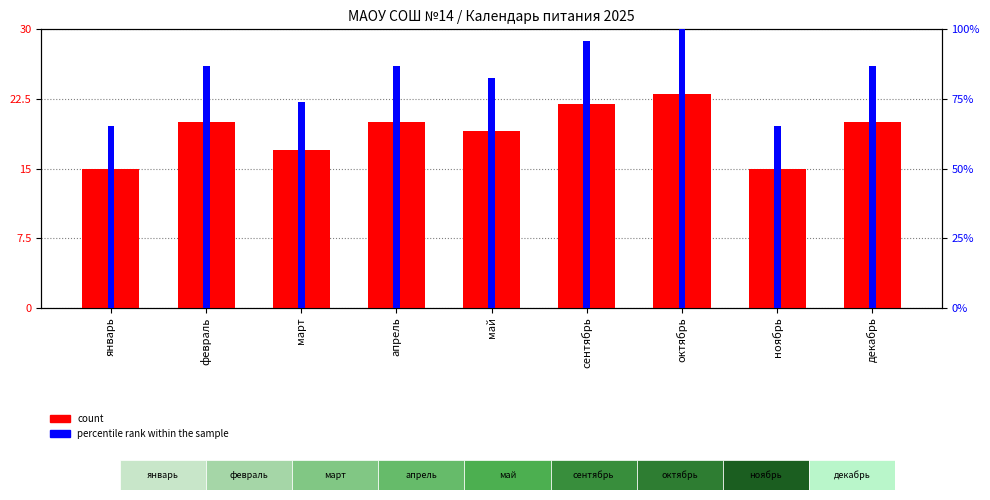

What is the value of the percentile rank within the sample bar at the 2nd from the left?

87.0